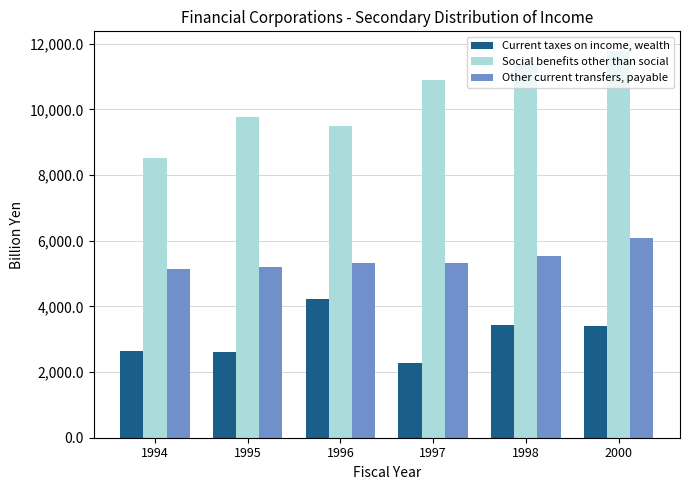

How many data points does each series have?

6